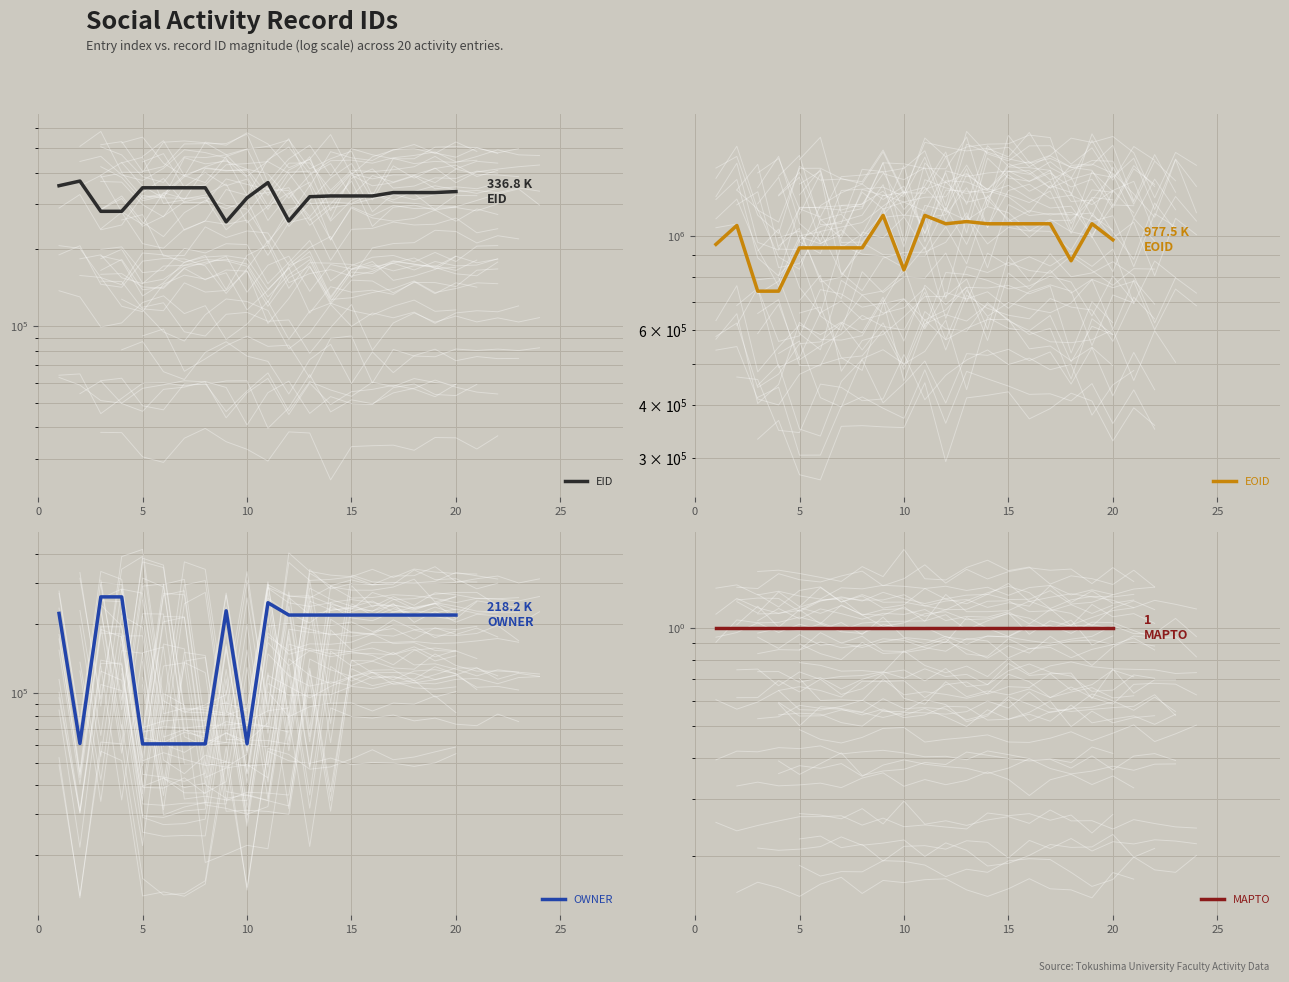

How many data points in EOID are less than 1056560?

10